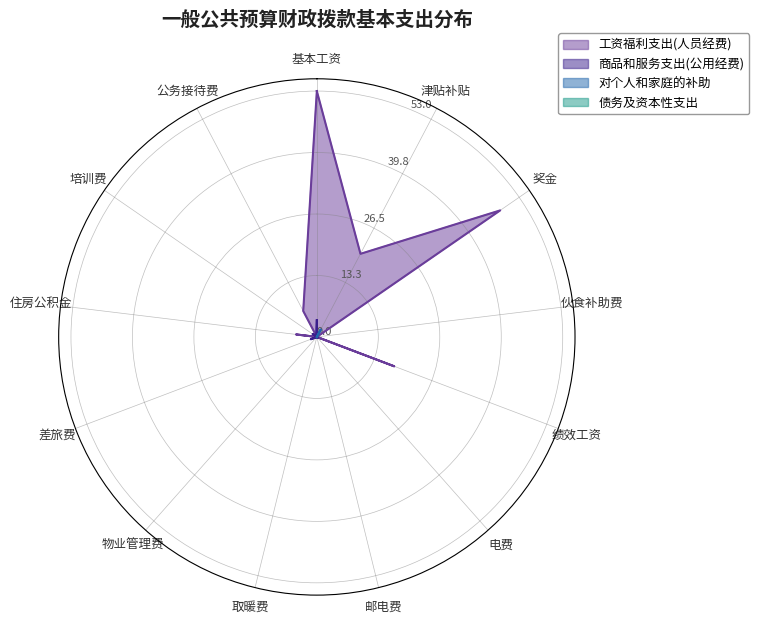

Reading left to right, list all the values displayed in this chart.

工资福利支出(人员经费): 基本工资=53.0	津贴补贴=20.2	奖金=48.0	伙食补助费=0.0	绩效工资=17.8	电费=0.0	邮电费=0.0	取暖费=0.0	物业管理费=0.0	差旅费=0.0	住房公积金=4.5	培训费=0.0	公务接待费=6.3
商品和服务支出(公用经费): 基本工资=3.6	津贴补贴=0.1	奖金=0.0	伙食补助费=0.0	绩效工资=0.0	电费=0.3	邮电费=0.0	取暖费=0.0	物业管理费=0.0	差旅费=1.4	住房公积金=0.0	培训费=1.1	公务接待费=0.3
对个人和家庭的补助: 基本工资=0.0	津贴补贴=1.8	奖金=0.0	伙食补助费=0.0	绩效工资=0.0	电费=0.0	邮电费=0.0	取暖费=0.0	物业管理费=0.0	差旅费=0.0	住房公积金=0.0	培训费=0.0	公务接待费=0.0
债务及资本性支出: 基本工资=0.0	津贴补贴=0.0	奖金=0.0	伙食补助费=0.0	绩效工资=0.0	电费=0.0	邮电费=0.0	取暖费=0.0	物业管理费=0.0	差旅费=0.0	住房公积金=0.0	培训费=0.0	公务接待费=0.0